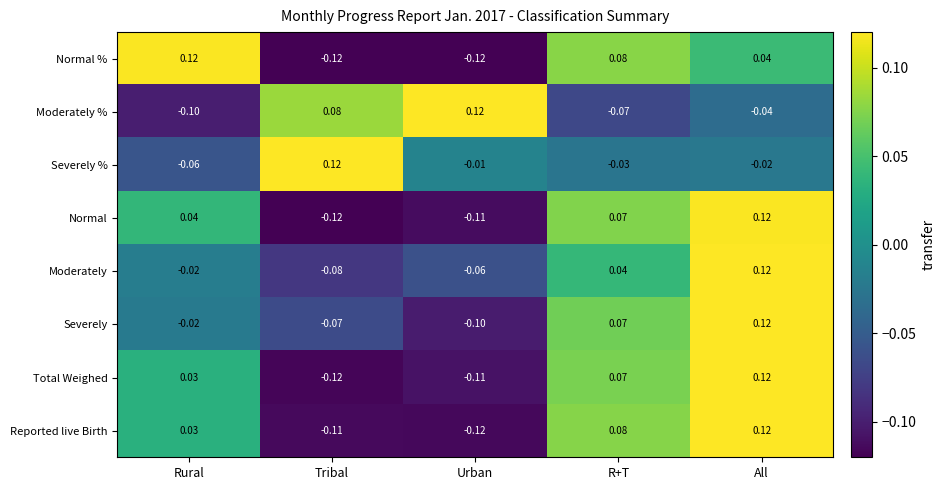

List the labels in order of Moderately % value, smallest first.

Rural, R+T, All, Tribal, Urban